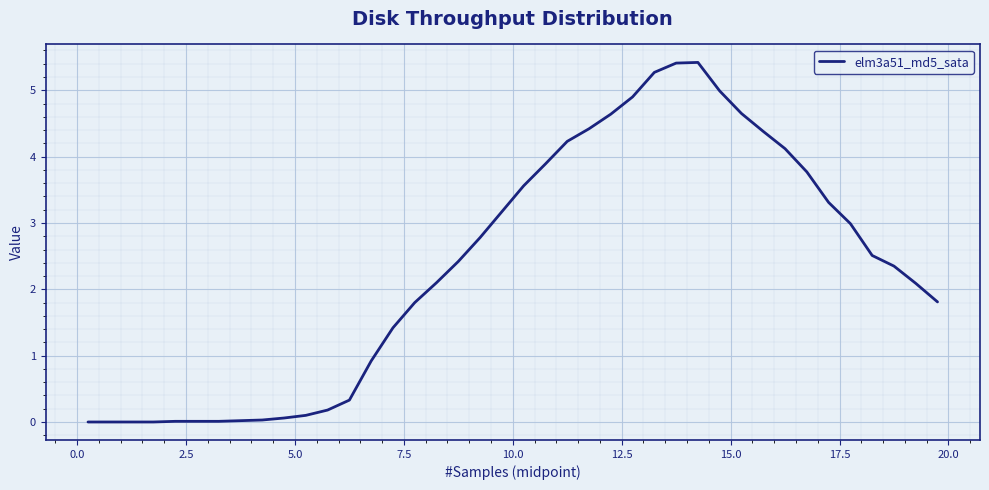

What is the greatest value displayed?

5.4